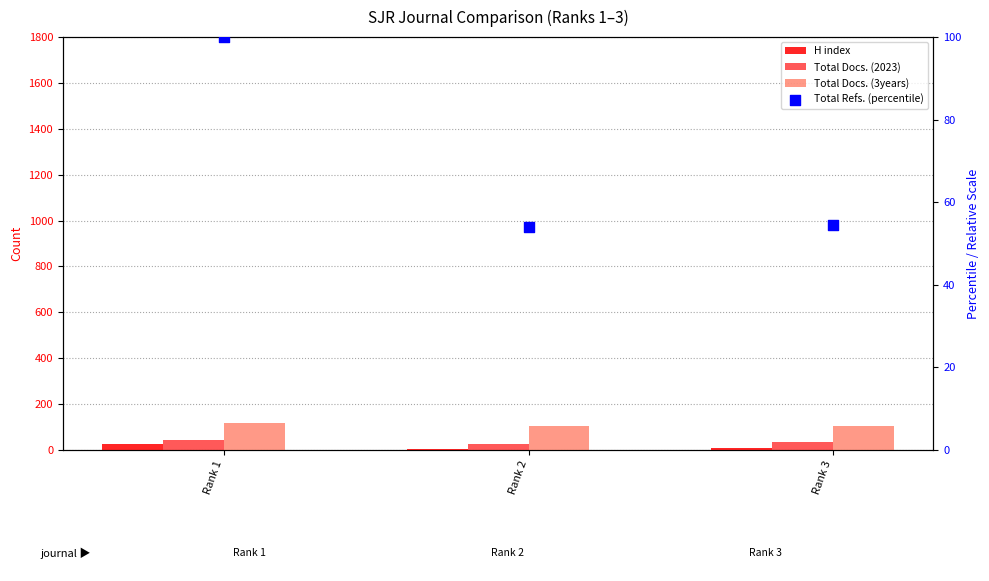

Which series has the widest spread of Y values?

Total Refs. (percentile)